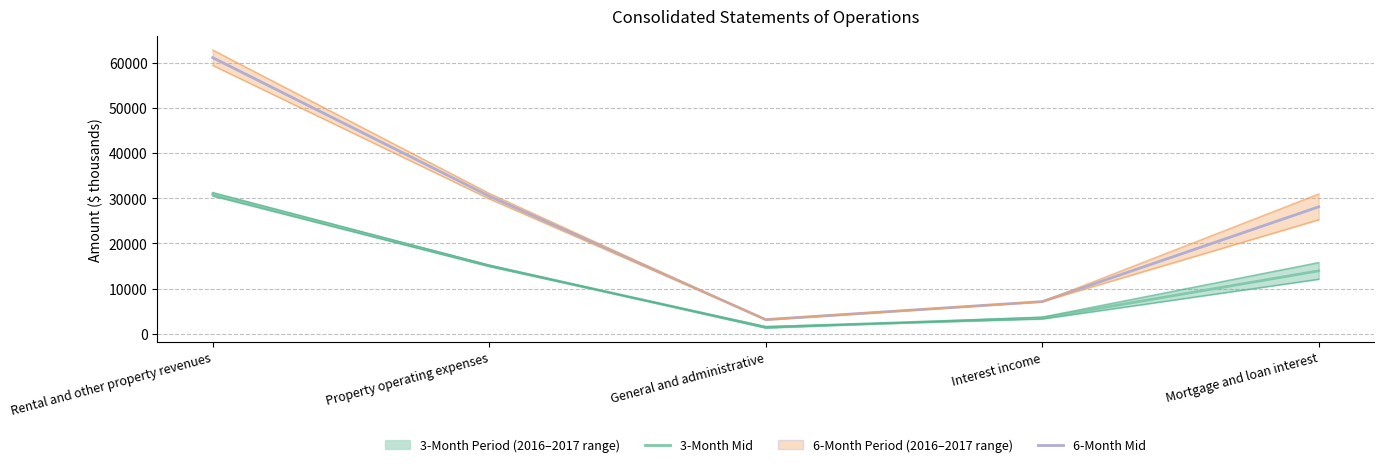

True or false: 3-Month Period (mid) and 6-Month Period (mid) intersect in this chart.

False